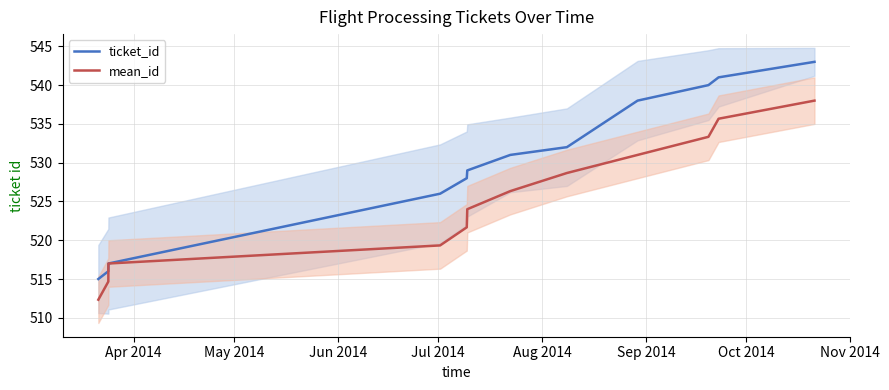

What is the highest value of the mean_id series?

538.0